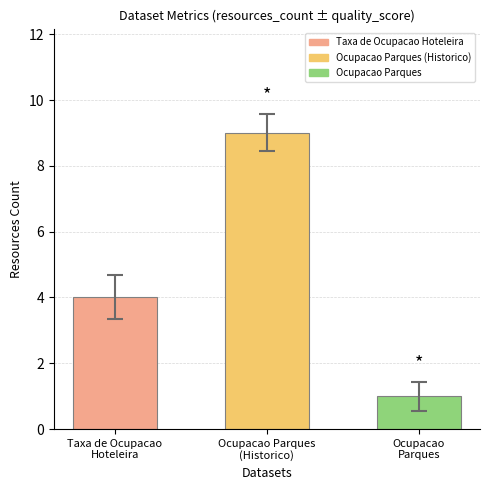

Which has a higher value, Taxa de Ocupacao
Hoteleira or Ocupacao Parques
(Historico)?

Ocupacao Parques
(Historico)